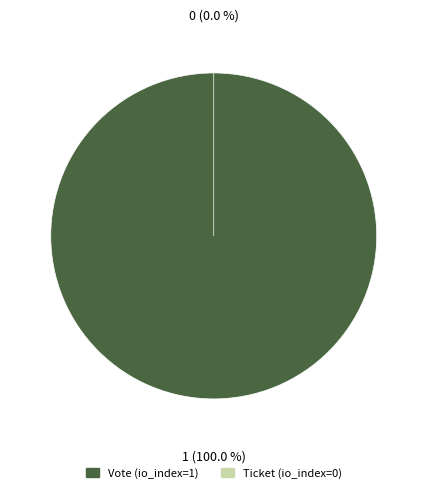

Which slice represents more than half of the pie?

Vote (io_index=1)